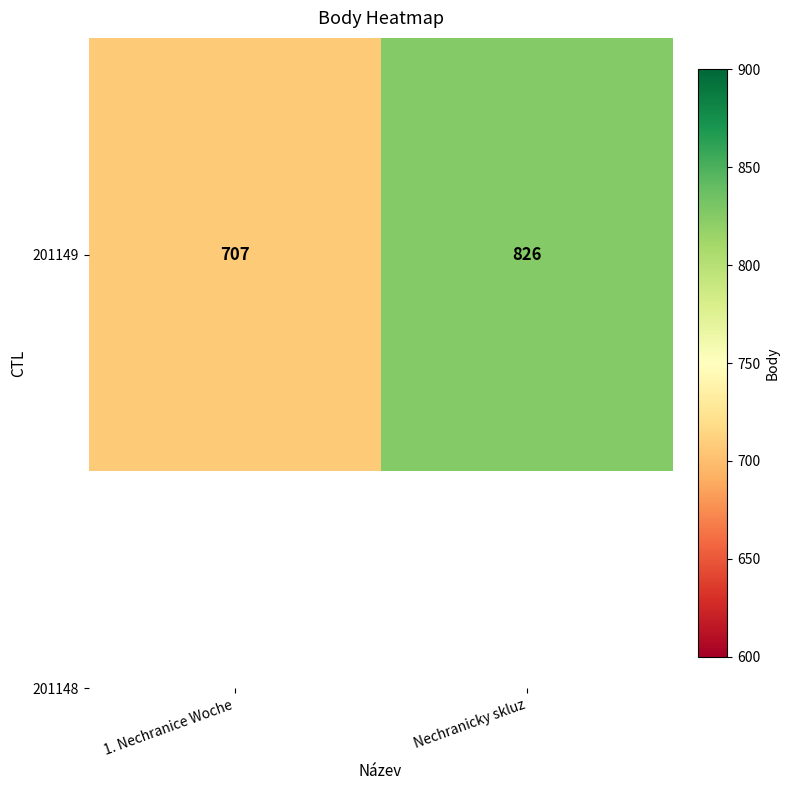

What is the sum of the values at 1. Nechranice Woche and Nechranicky skluz?

1533